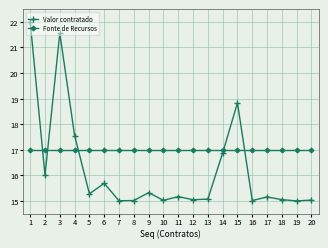

Read the Fonte de Recursos value at 6.

17.0